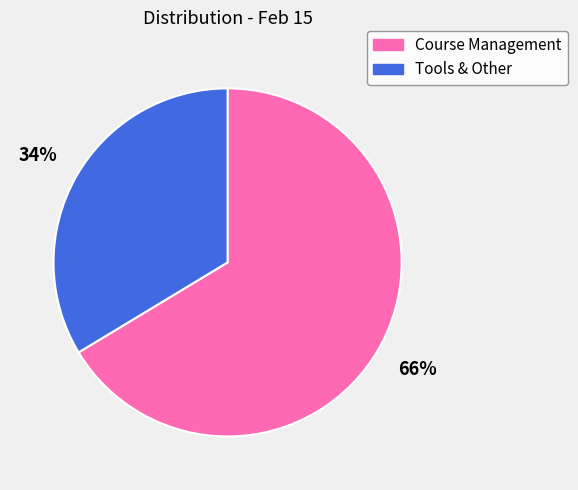

To the nearest percent, what is the combined percentage of Course Management and Tools & Other?

100%